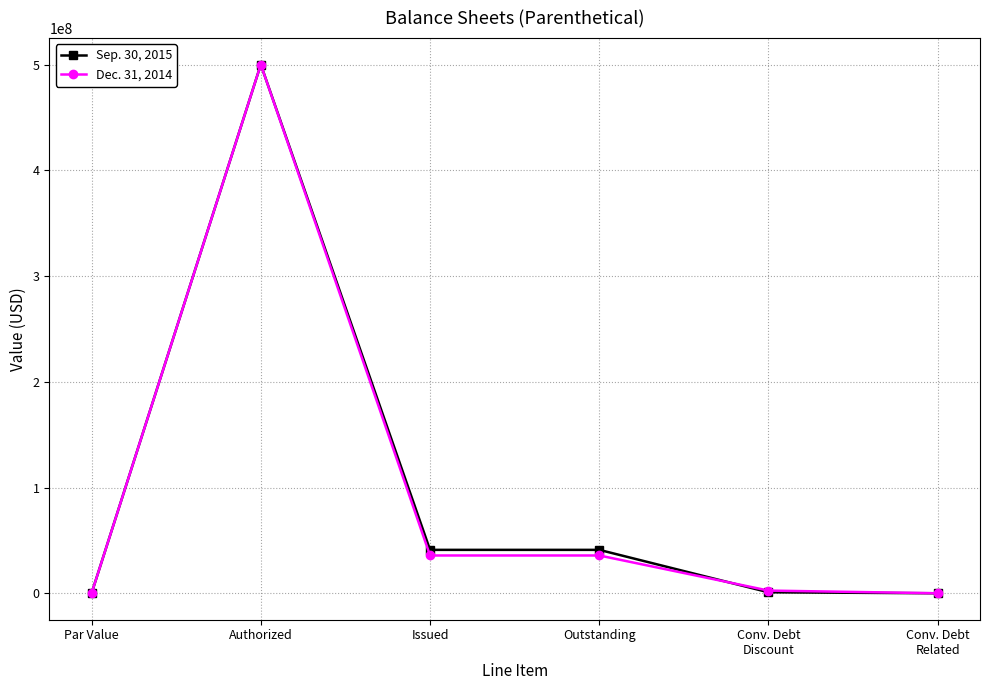

At how many categories does at least one series exceed 17686664?

3